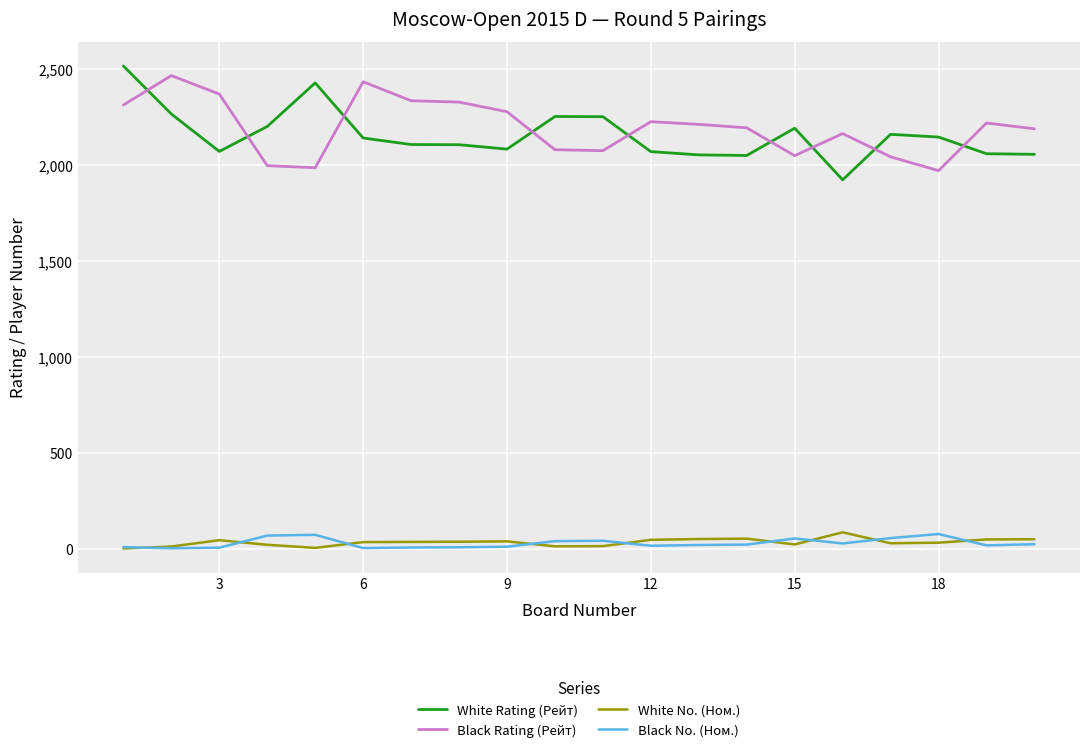

True or false: Black No. (Ном.) and White No. (Ном.) cross at least once.

True